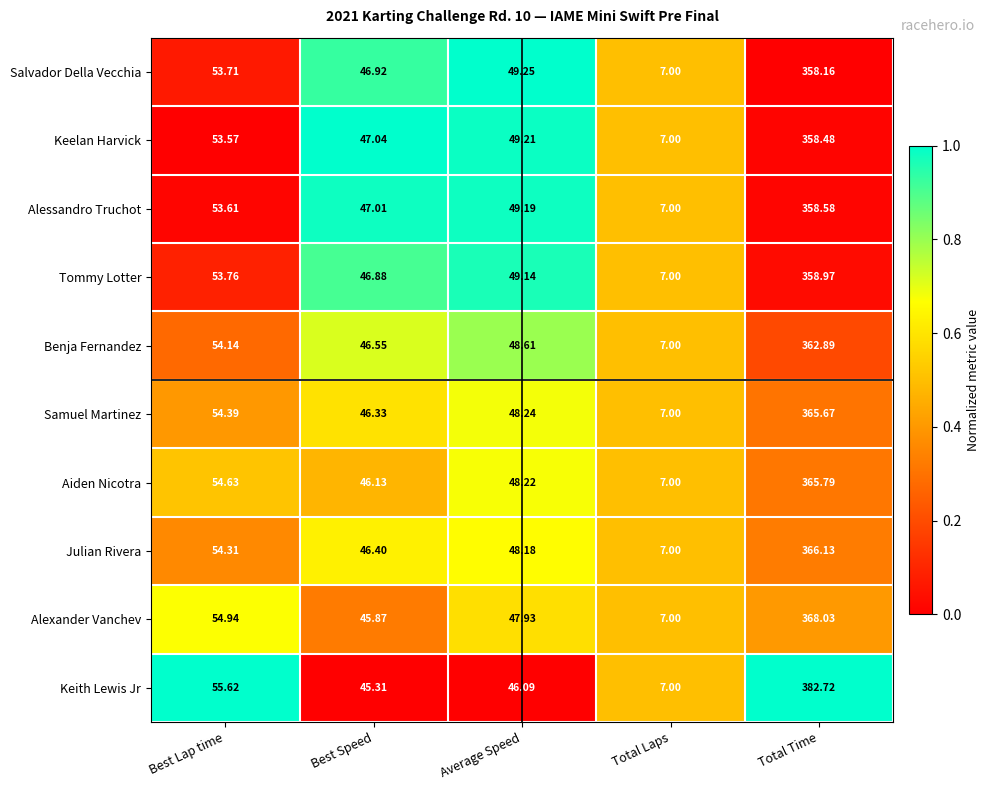

Which category has the lowest value in the Aiden Nicotra series?

Total Laps